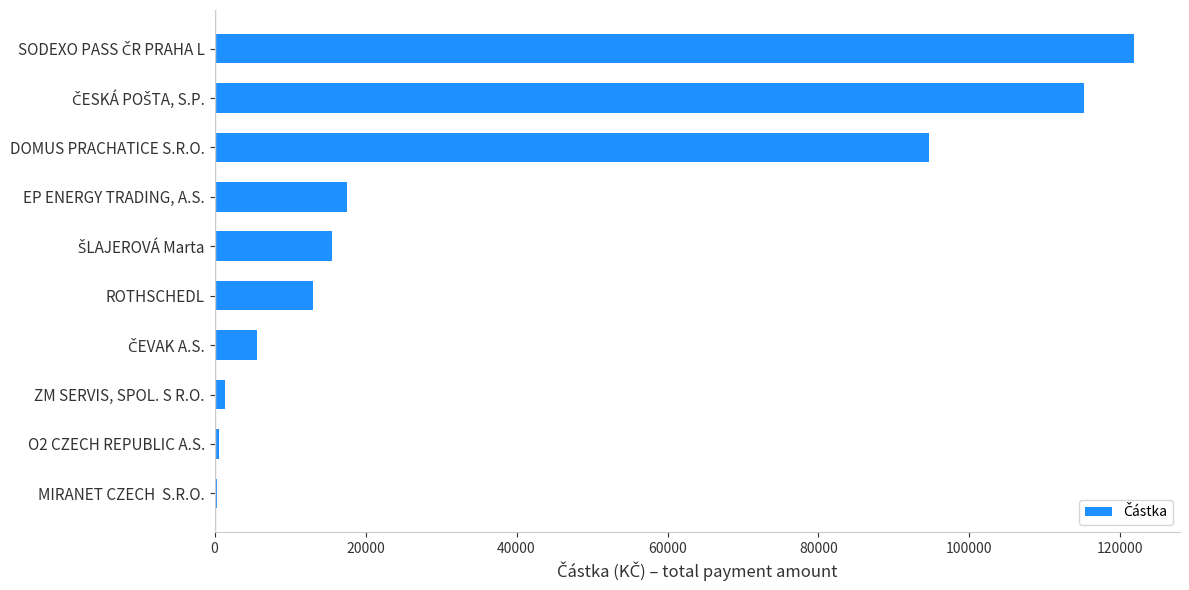

Where is the data nearest to the value 61075?

DOMUS PRACHATICE S.R.O.